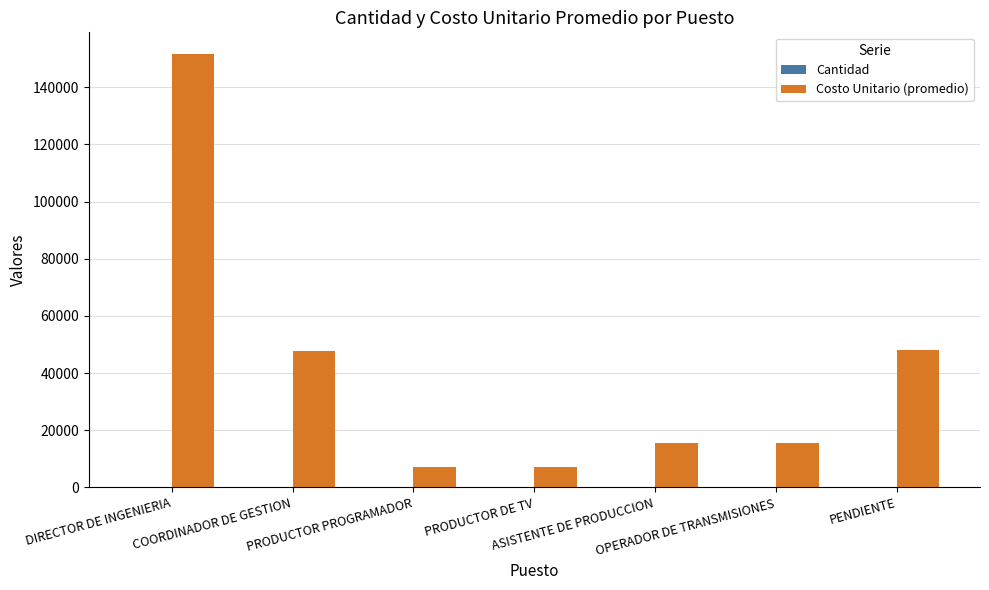

Count the number of data series in this chart.

2